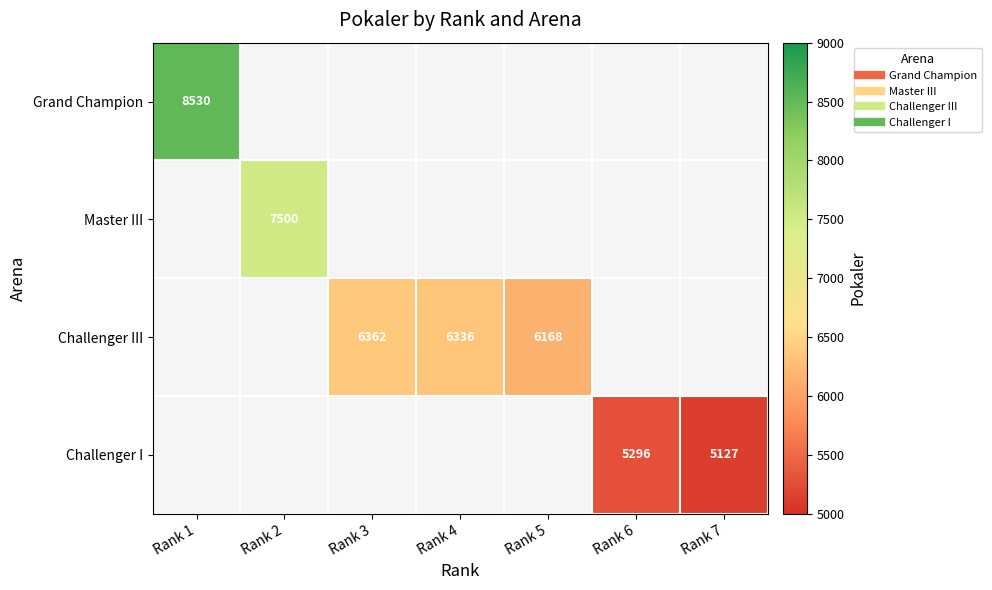

How many series are shown in this chart?

4